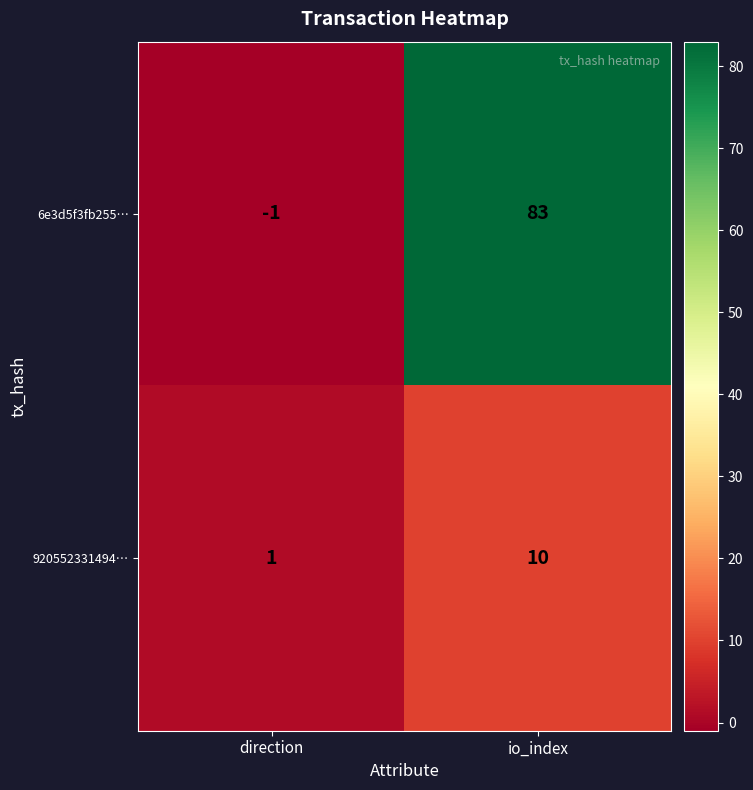

What is the sum of the 920552331494… values at direction and io_index?

11